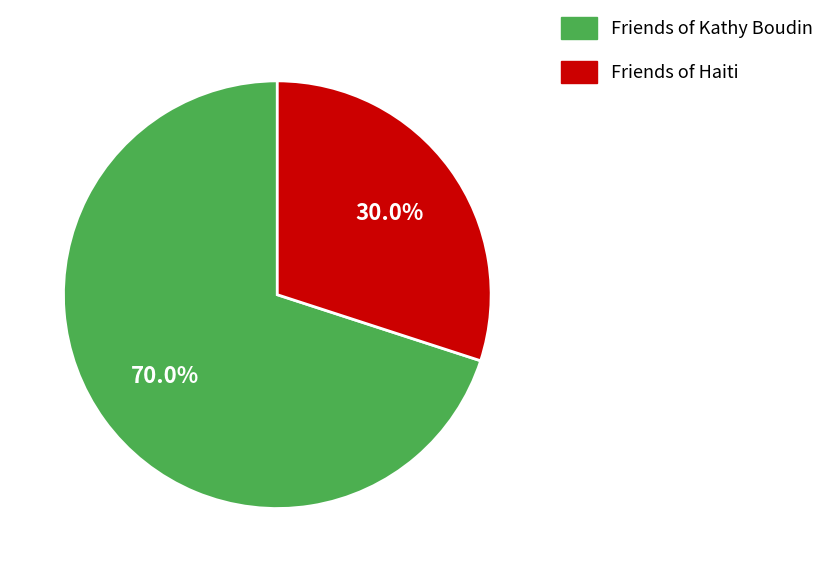

What is the majority slice?

Friends of Kathy Boudin